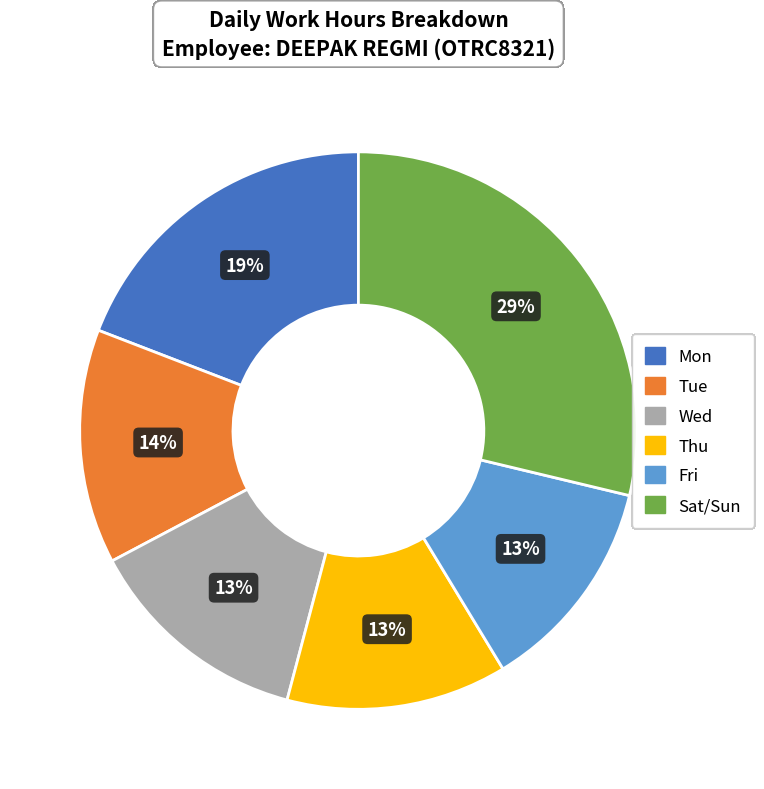

To the nearest percent, what is the difference between the largest and smallest slice percentages?

16%